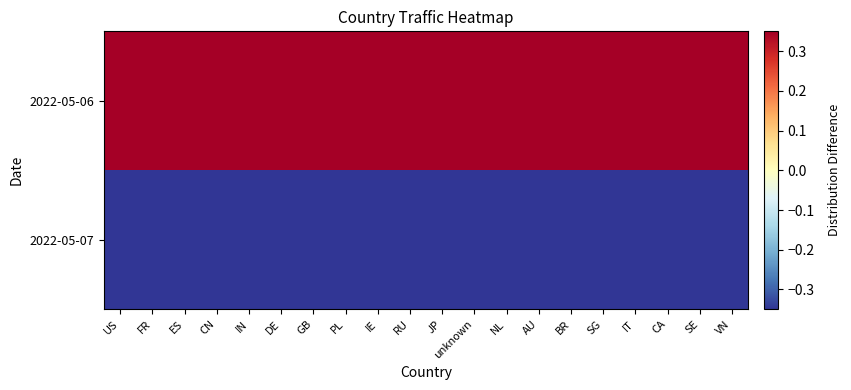

Which category has the highest value across all series?

PL